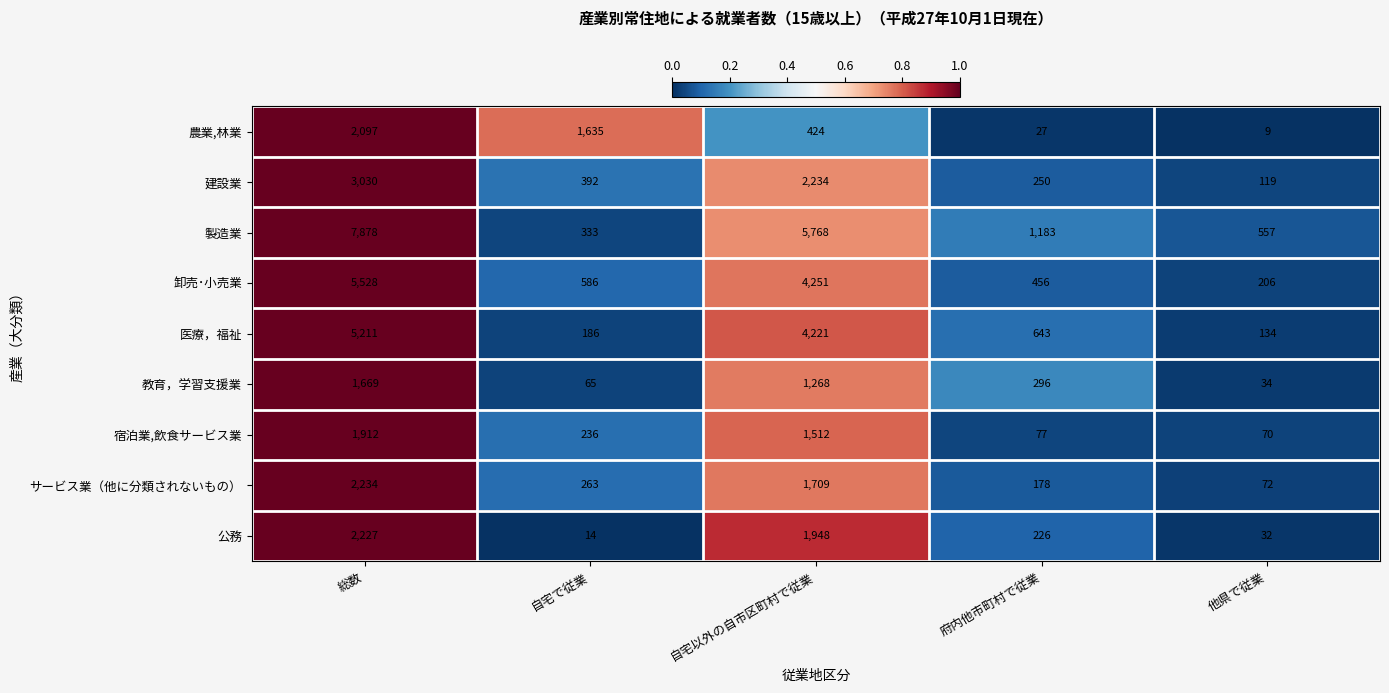

Which label corresponds to the largest value in the chart?

総数